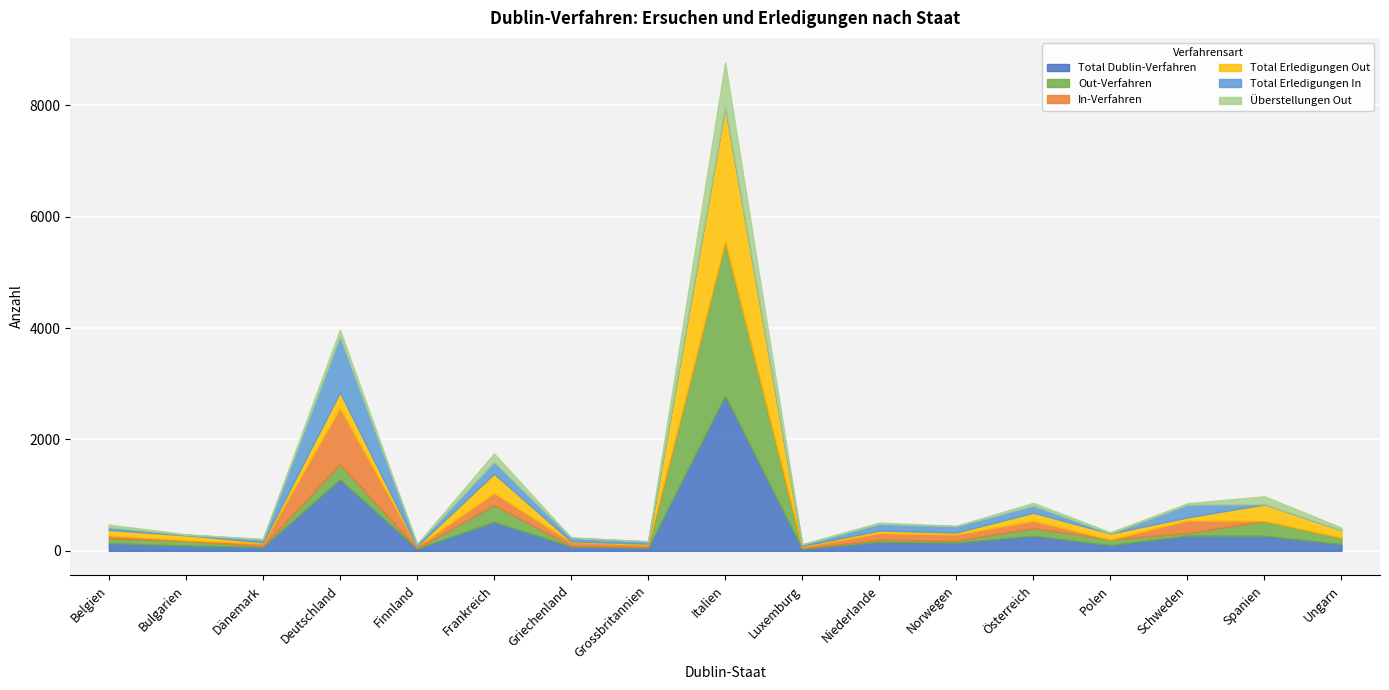

At which category does Überstellungen Out reach its first local valley?

Bulgarien